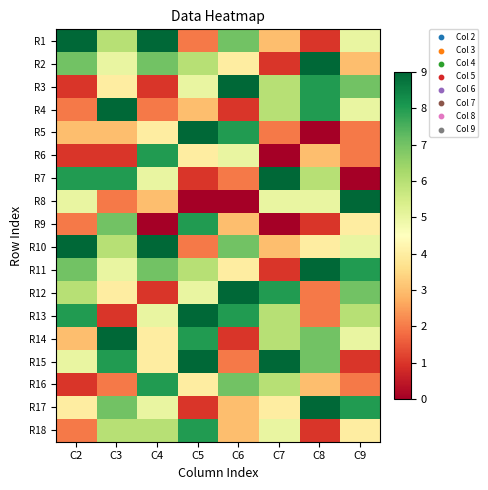

Reading left to right, list all the values displayed in this chart.

R1: C2=9	C3=6	C4=9	C5=2	C6=7	C7=3	C8=1	C9=5
R2: C2=7	C3=5	C4=7	C5=6	C6=4	C7=1	C8=9	C9=3
R3: C2=1	C3=4	C4=1	C5=5	C6=9	C7=6	C8=8	C9=7
R4: C2=2	C3=9	C4=2	C5=3	C6=1	C7=6	C8=8	C9=5
R5: C2=3	C3=3	C4=4	C5=9	C6=8	C7=2	C8=0	C9=2
R6: C2=1	C3=1	C4=8	C5=4	C6=5	C7=0	C8=3	C9=2
R7: C2=8	C3=8	C4=5	C5=1	C6=2	C7=9	C8=6	C9=0
R8: C2=5	C3=2	C4=3	C5=0	C6=0	C7=5	C8=5	C9=9
R9: C2=2	C3=7	C4=0	C5=8	C6=3	C7=0	C8=1	C9=4
R10: C2=9	C3=6	C4=9	C5=2	C6=7	C7=3	C8=4	C9=5
R11: C2=7	C3=5	C4=7	C5=6	C6=4	C7=1	C8=9	C9=8
R12: C2=6	C3=4	C4=1	C5=5	C6=9	C7=8	C8=2	C9=7
R13: C2=8	C3=1	C4=5	C5=9	C6=8	C7=6	C8=2	C9=6
R14: C2=3	C3=9	C4=4	C5=8	C6=1	C7=6	C8=7	C9=5
R15: C2=5	C3=8	C4=4	C5=9	C6=2	C7=9	C8=7	C9=1
R16: C2=1	C3=2	C4=8	C5=4	C6=7	C7=6	C8=3	C9=2
R17: C2=4	C3=7	C4=5	C5=1	C6=3	C7=4	C8=9	C9=8
R18: C2=2	C3=6	C4=6	C5=8	C6=3	C7=5	C8=1	C9=4